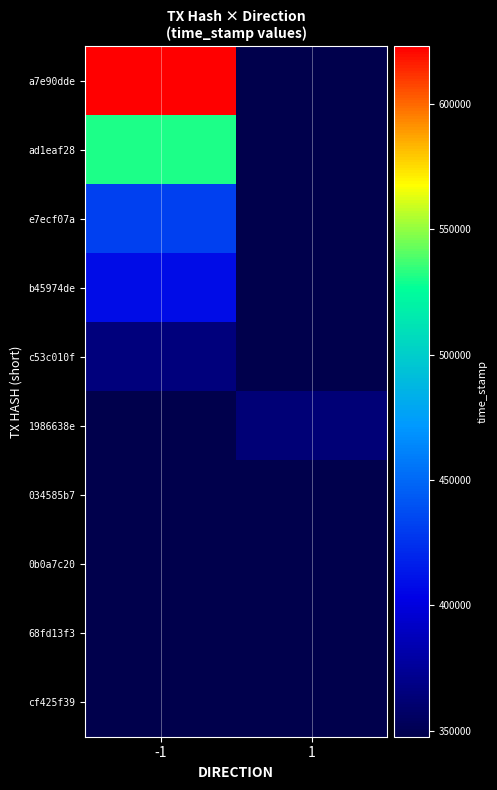

What is the spread (max minus min) of values at 1?

15086